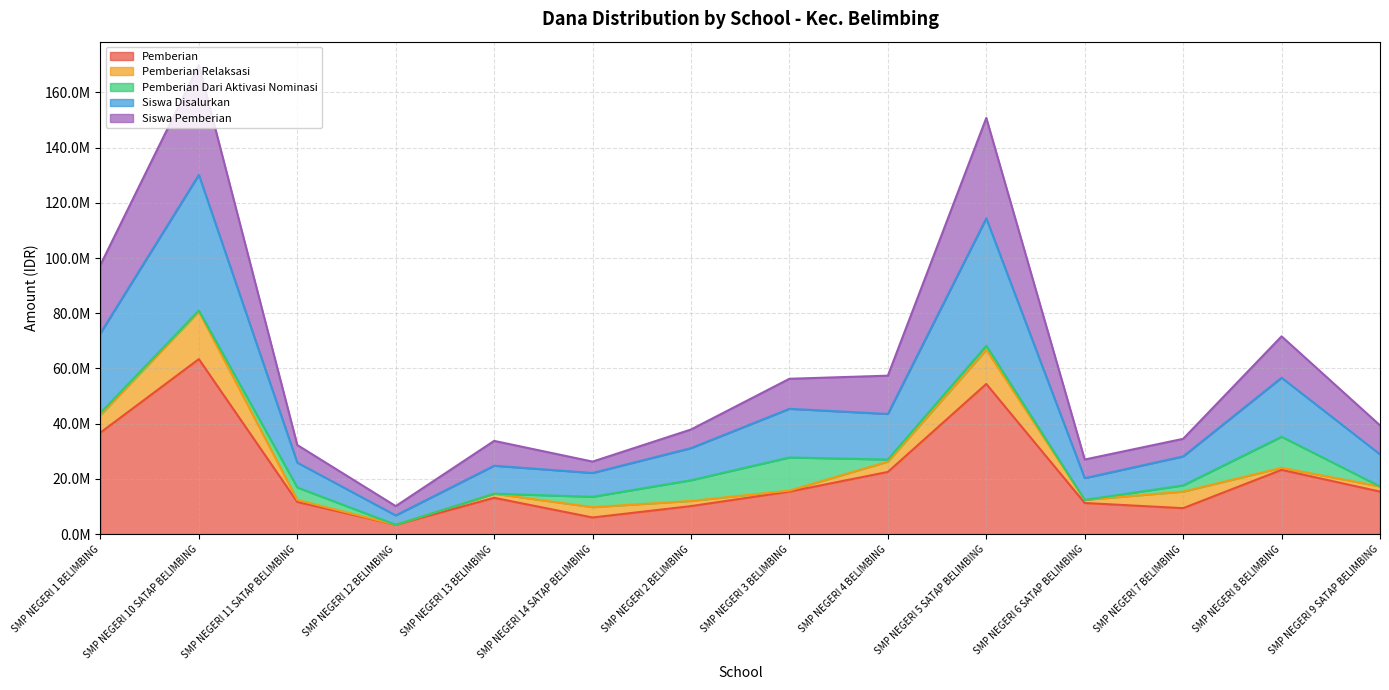

What are all the series names shown in the legend?

Pemberian, Pemberian Relaksasi, Pemberian Dari Aktivasi Nominasi, Siswa Disalurkan, Siswa Pemberian